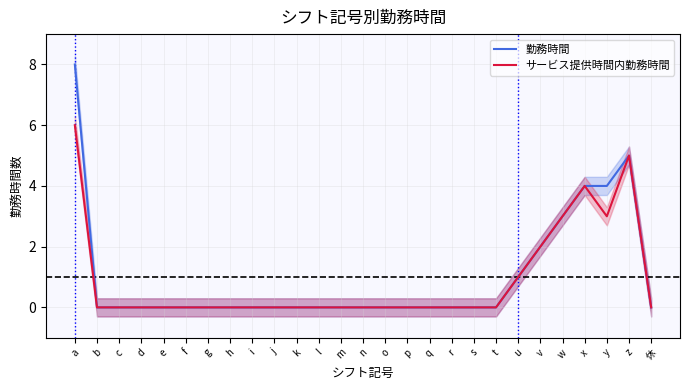

True or false: 勤務時間 and サービス提供時間内勤務時間 intersect in this chart.

False